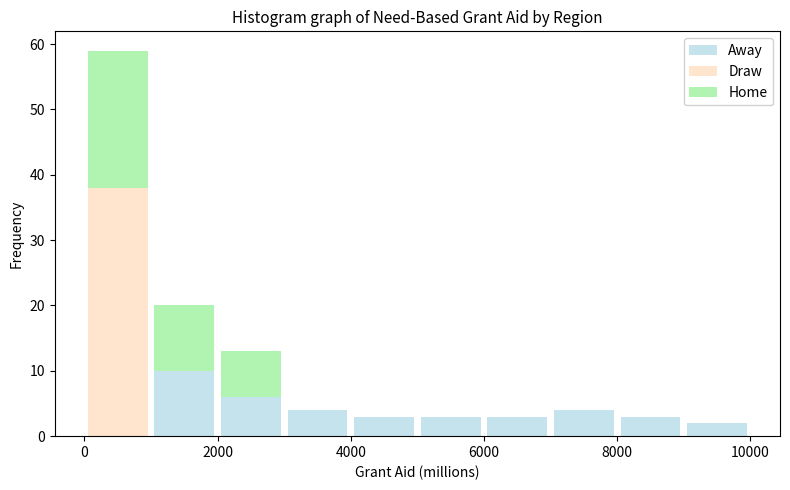

Which range on the x-axis has the tallest stacked bar (by total height)?

0 to 1000